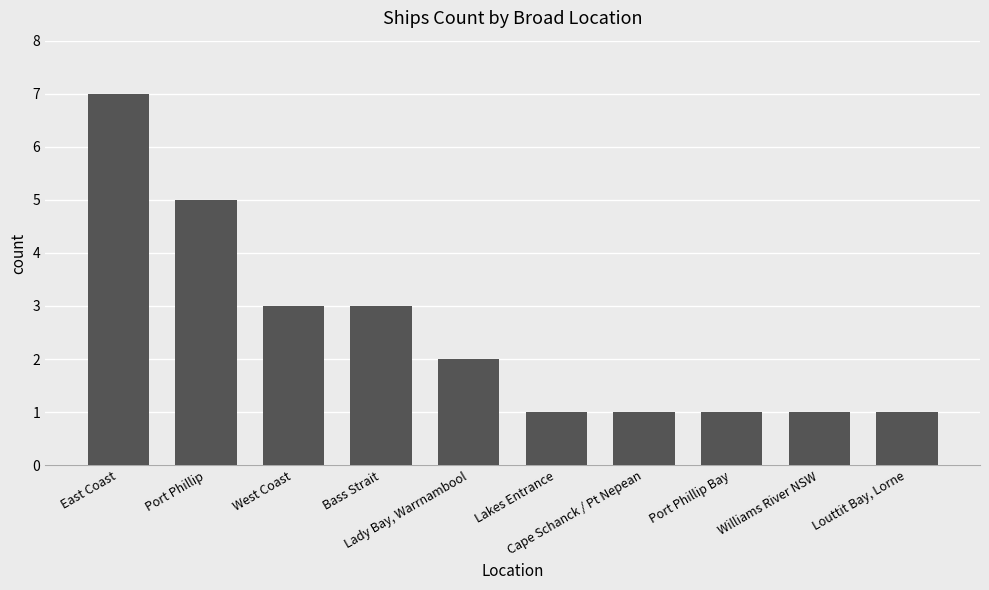

What is the label of the 1st bar from the right?

Louttit Bay, Lorne